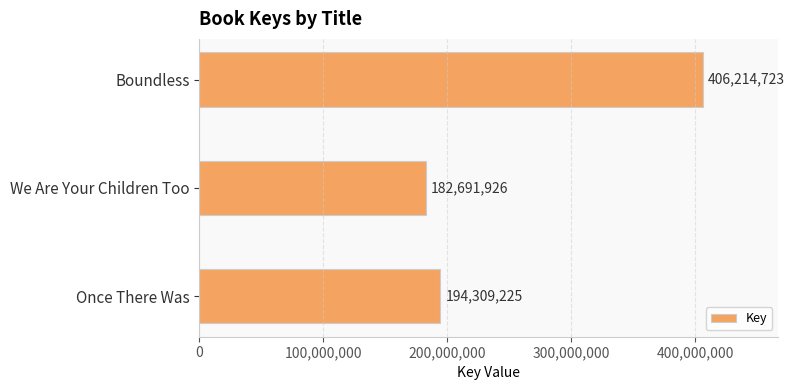

Is it true that the value at We Are Your Children Too is 182691926?

True